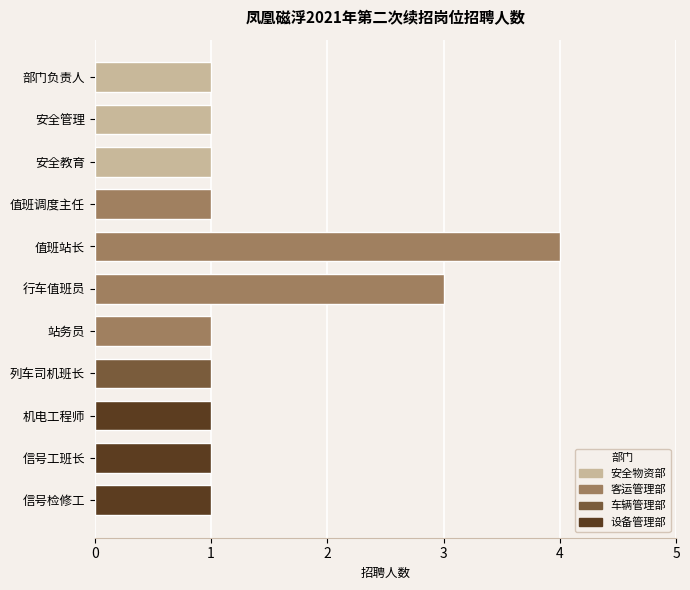

Is it true that the value at 信号检修工 is 1?

True